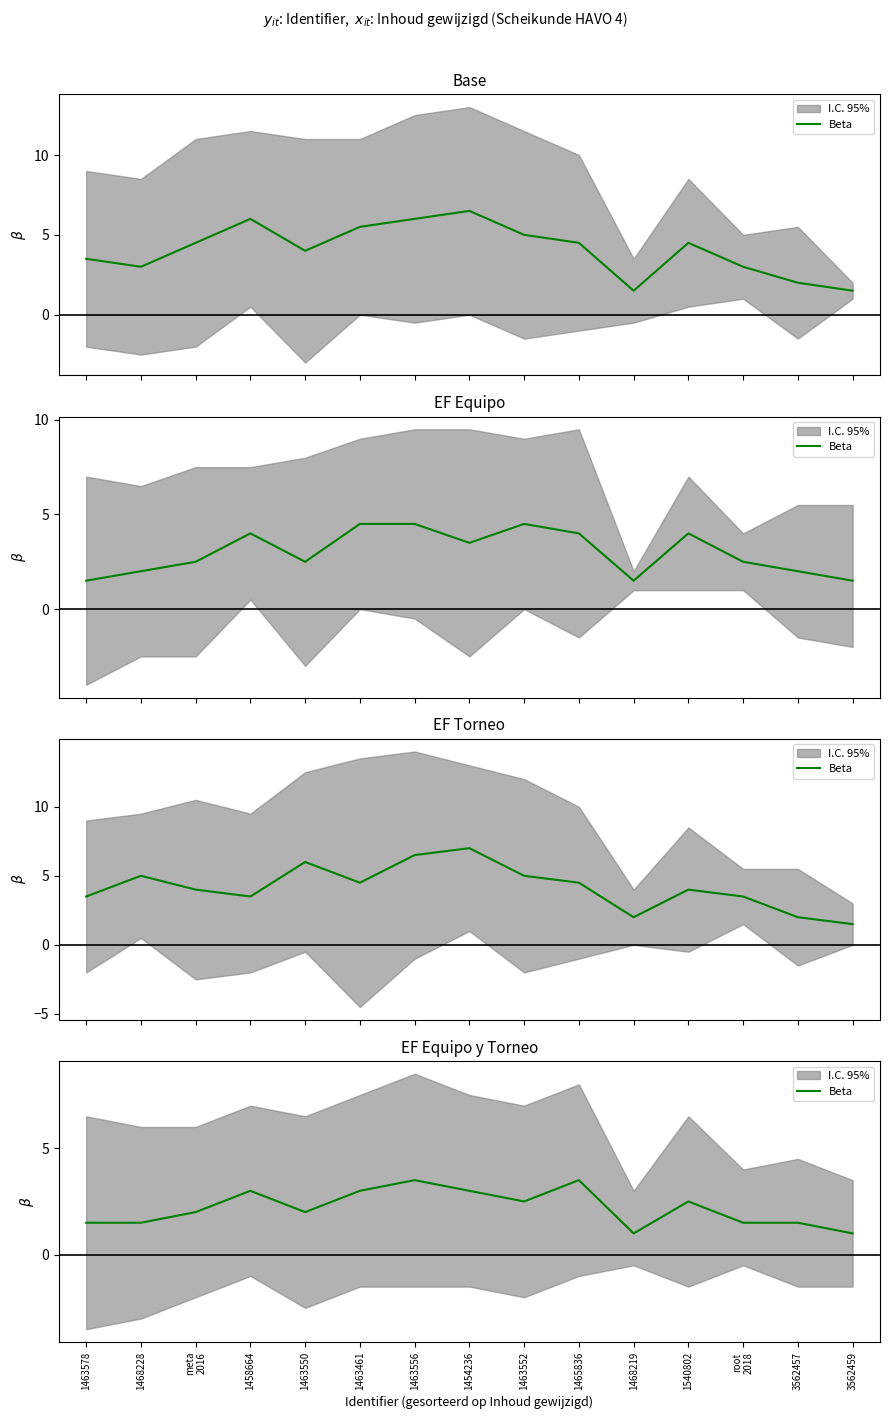

At which category does the chart reach its peak across all series?

1463556